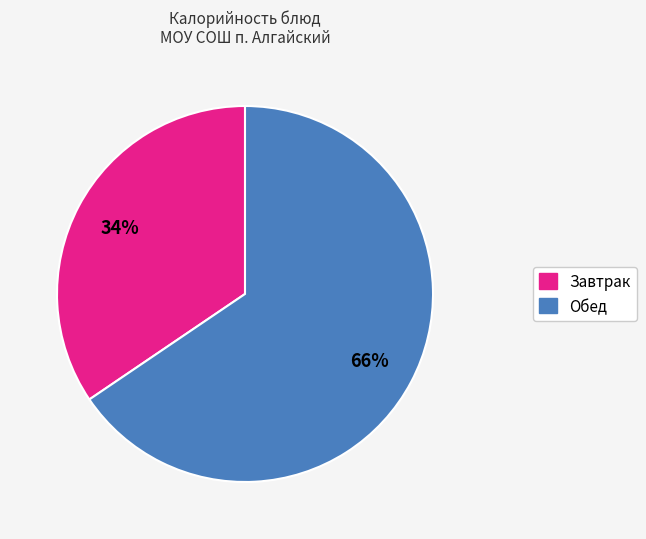

Does any single category account for the majority?

Yes